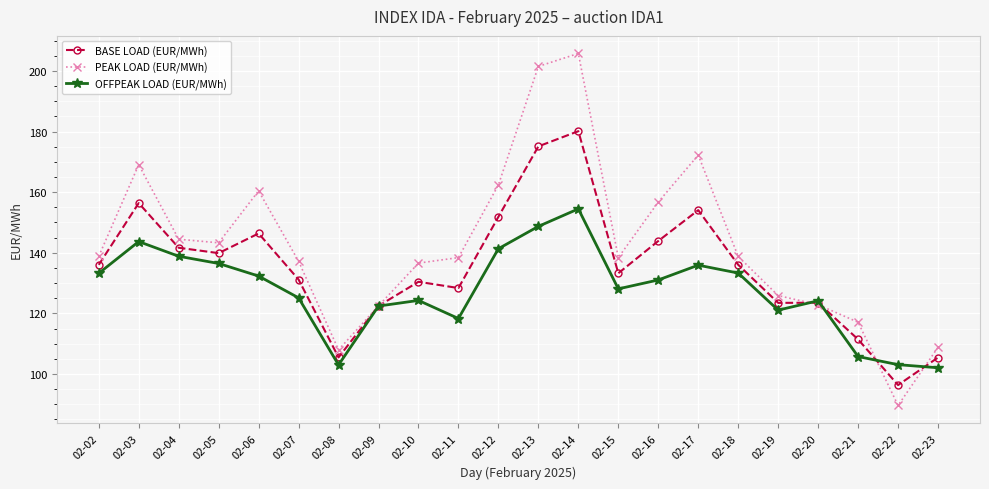

How many values in the OFFPEAK LOAD (EUR/MWh) series are below 131?

11